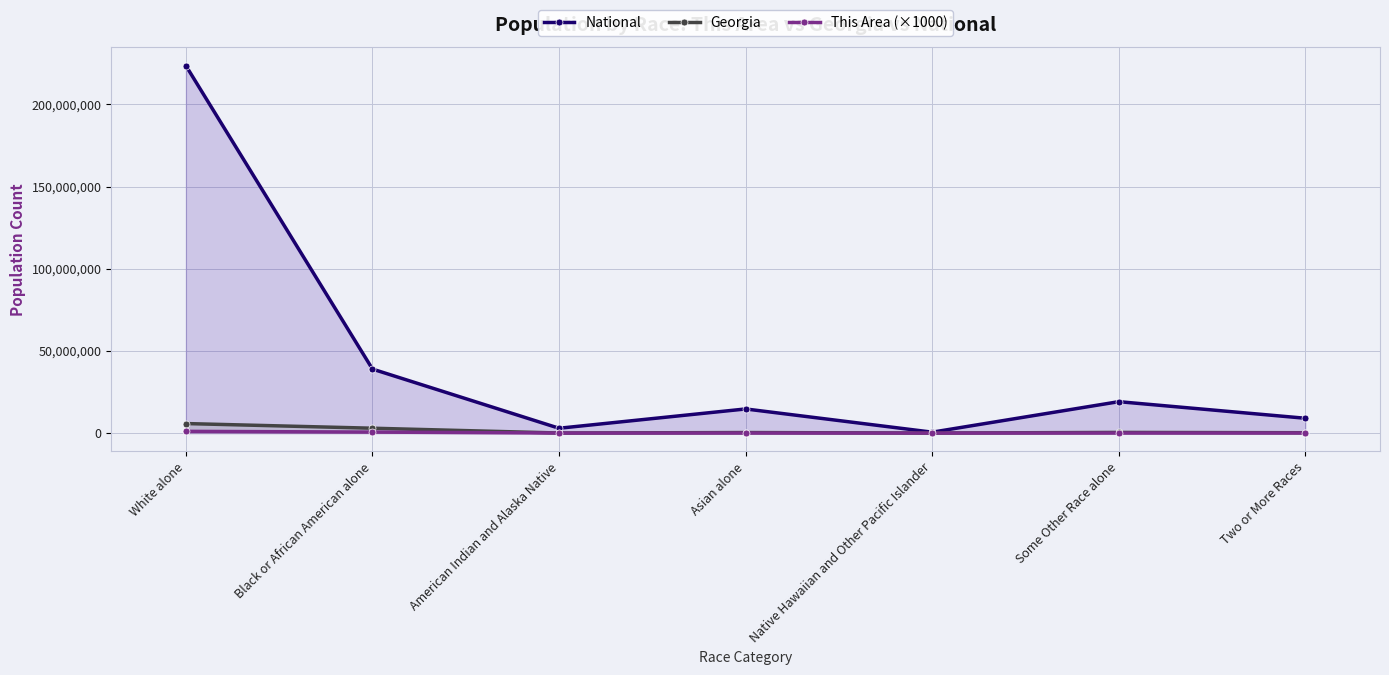

What is the total value across all series at Black or African American alone?

42480754